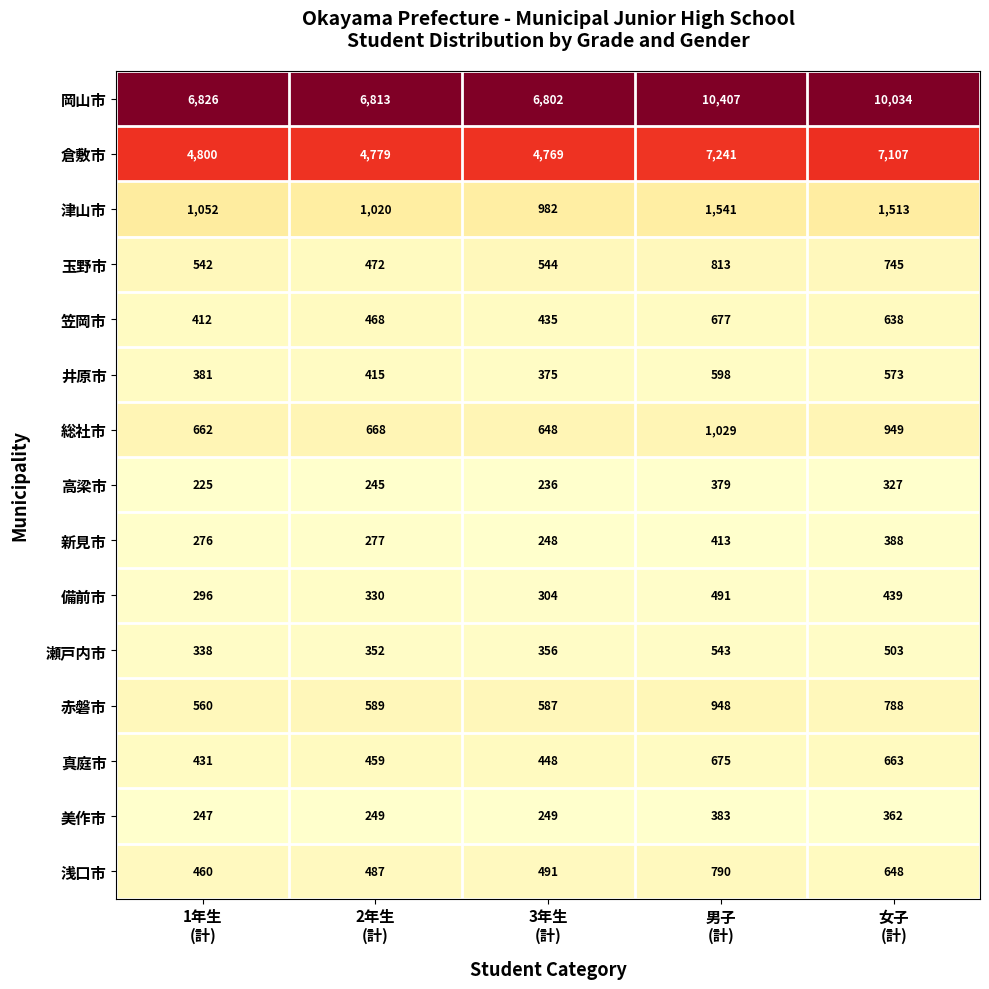

At 2年生
(計), list the series in order from smallest to largest.

高梁市, 美作市, 新見市, 備前市, 瀬戸内市, 井原市, 真庭市, 笠岡市, 玉野市, 浅口市, 赤磐市, 総社市, 津山市, 倉敷市, 岡山市